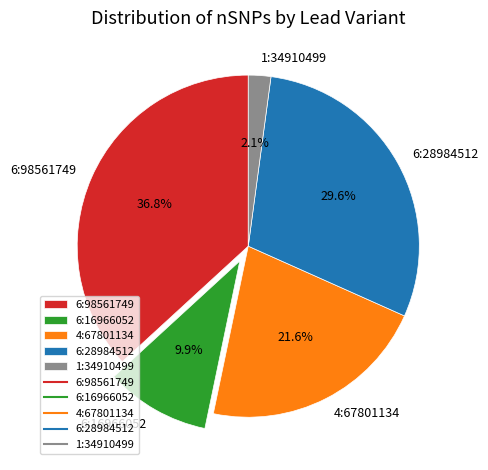

To the nearest percent, what is the difference between the largest and smallest slice percentages?

35%